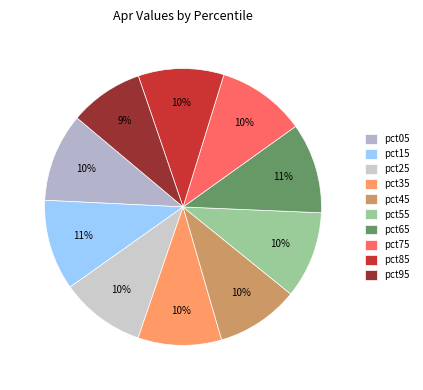

To the nearest percent, what is the combined percentage of pct45 and pct75?

20%